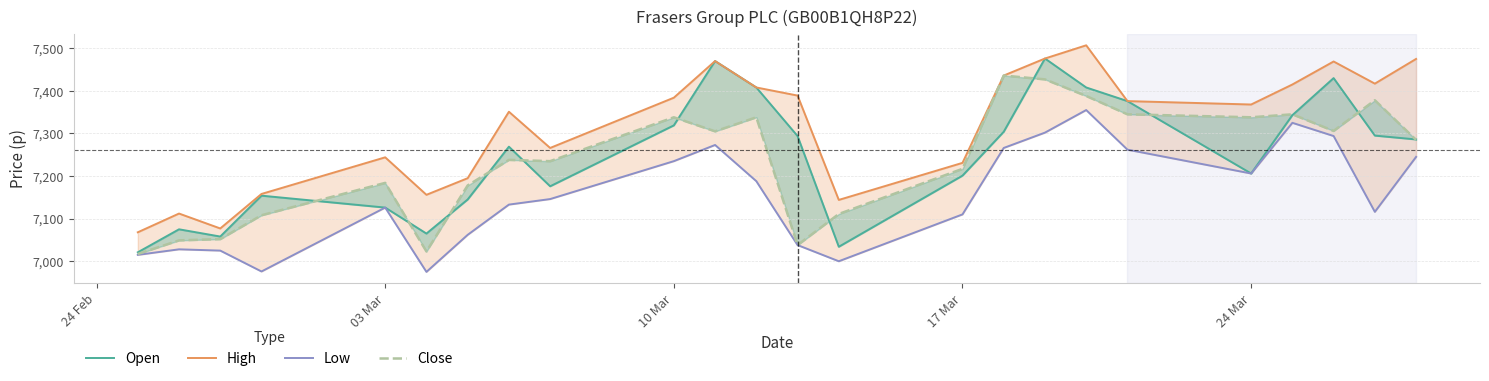

How many lines are shown in the chart?

4